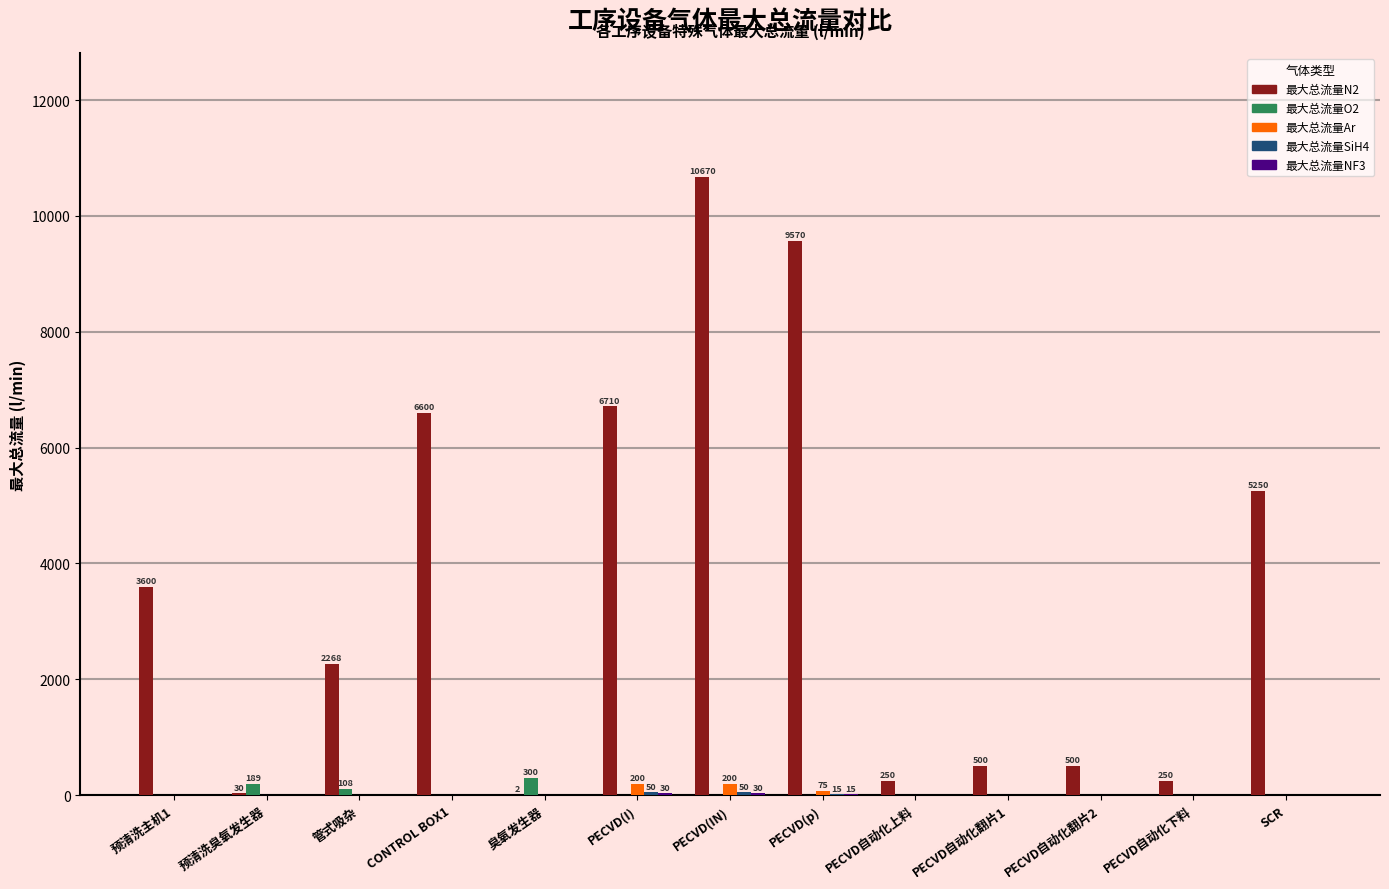

What is the sum of all 最大总流量Ar values?

475.0